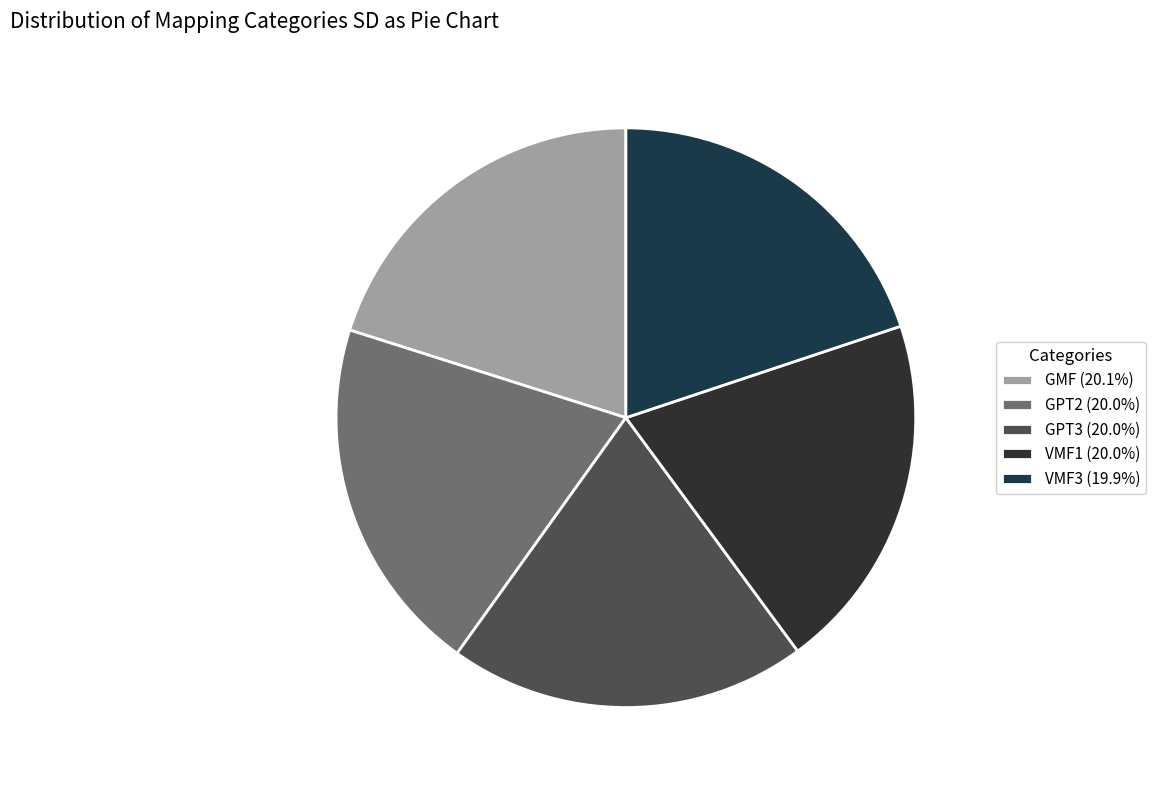

The GPT2 slice represents 20% of the pie. True or false?

True